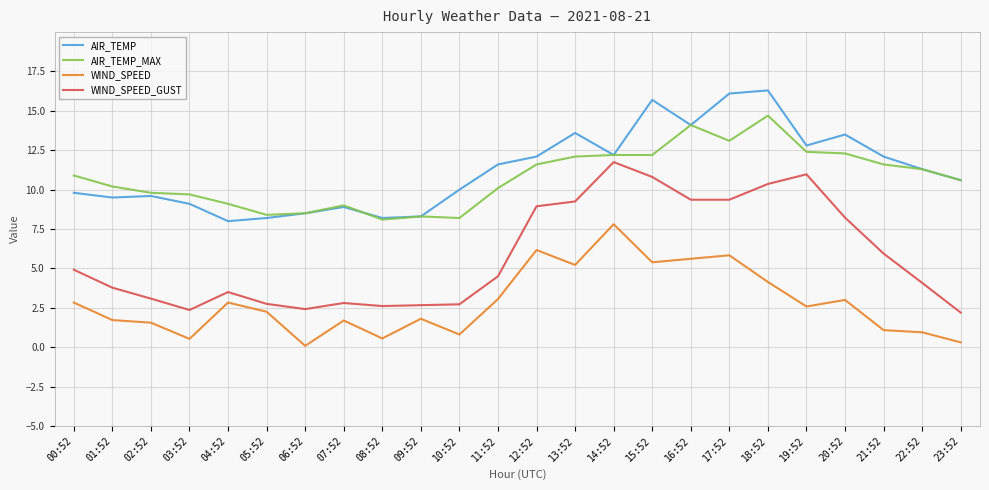

True or false: AIR_TEMP and AIR_TEMP_MAX cross at least once.

True